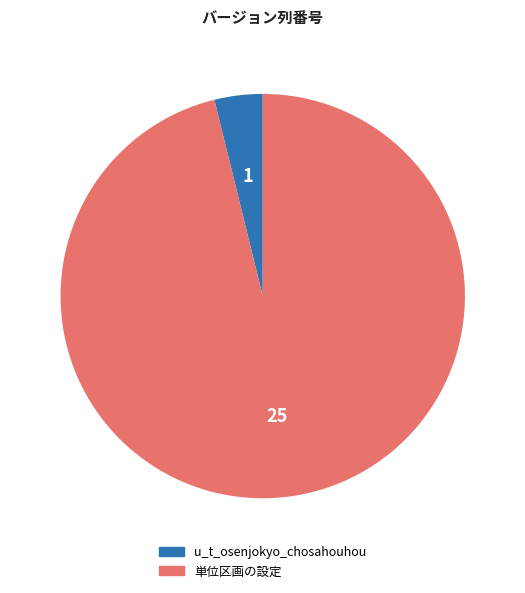

What is the majority slice?

単位区画の設定